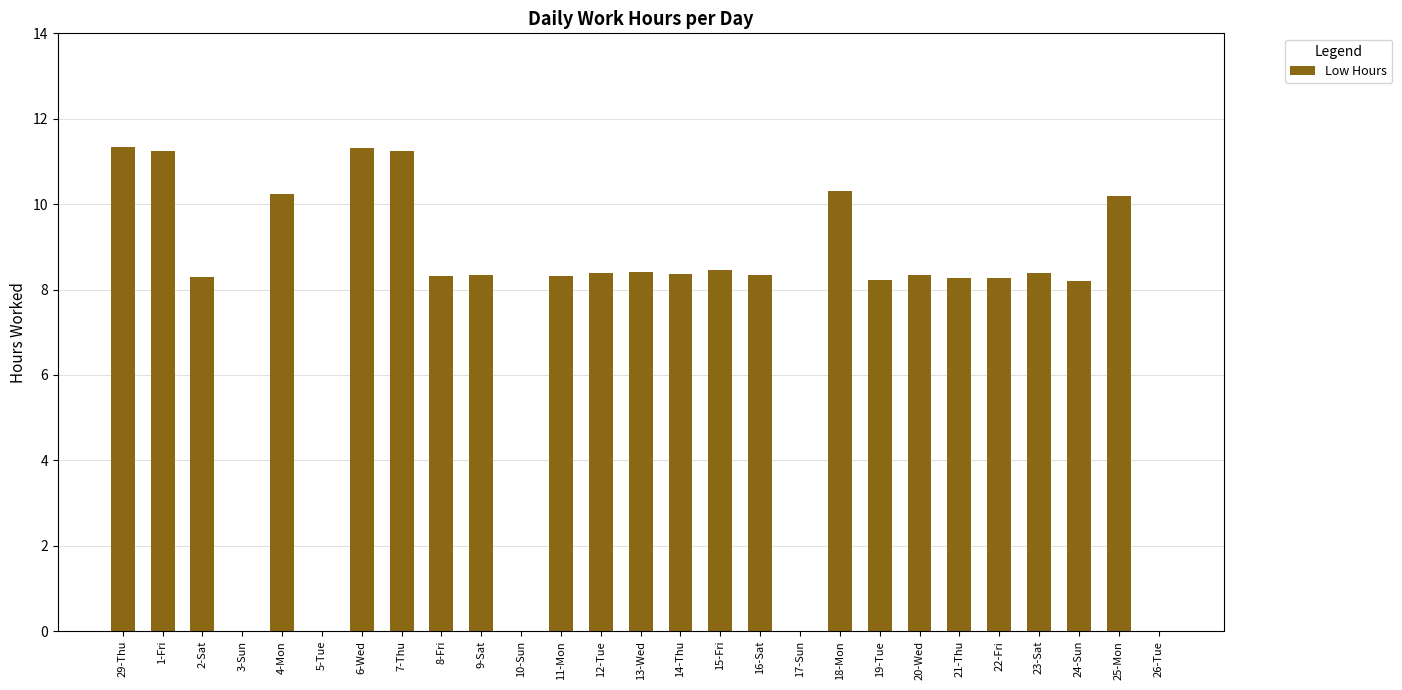

What is the sum of all values?

200.8